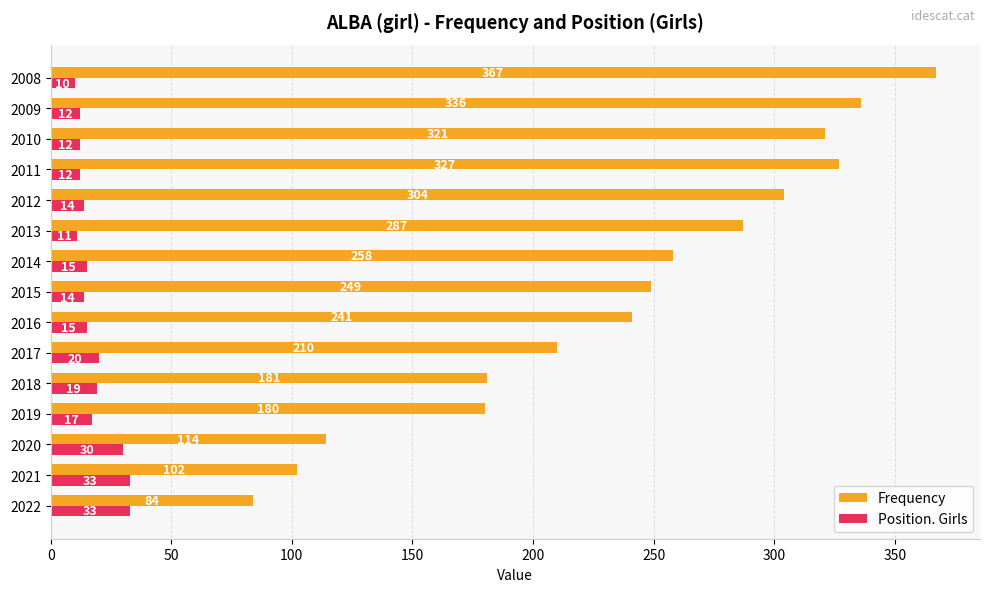

List the series in order of their overall mean, lowest first.

Position. Girls, Frequency